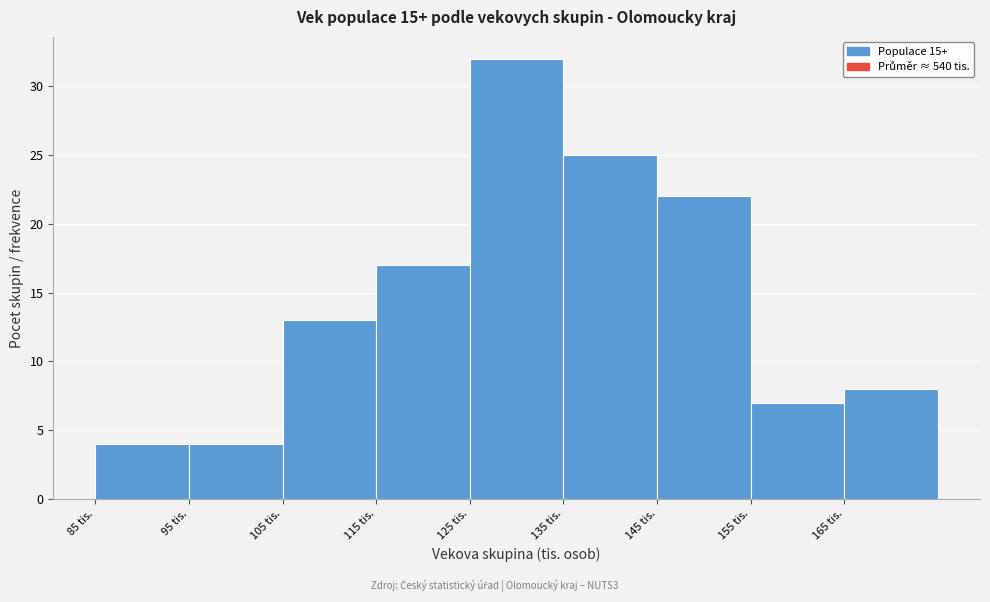

Over which range of the x-axis is the bar tallest?

125 to 135